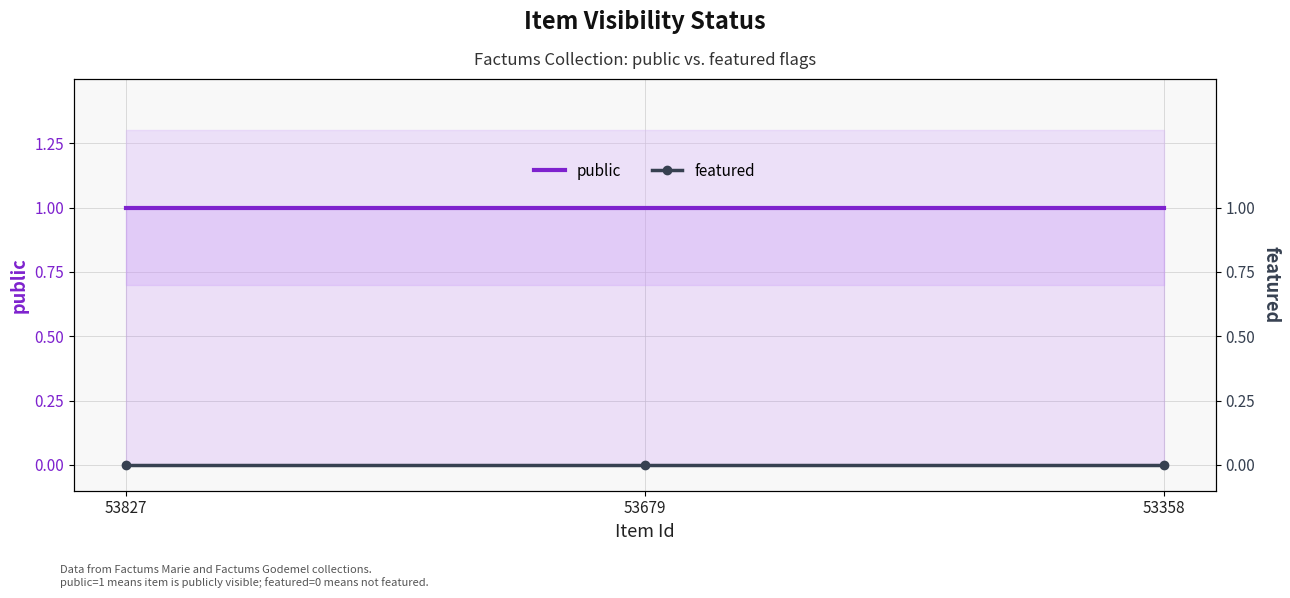

What are all the series names shown in the legend?

public, featured